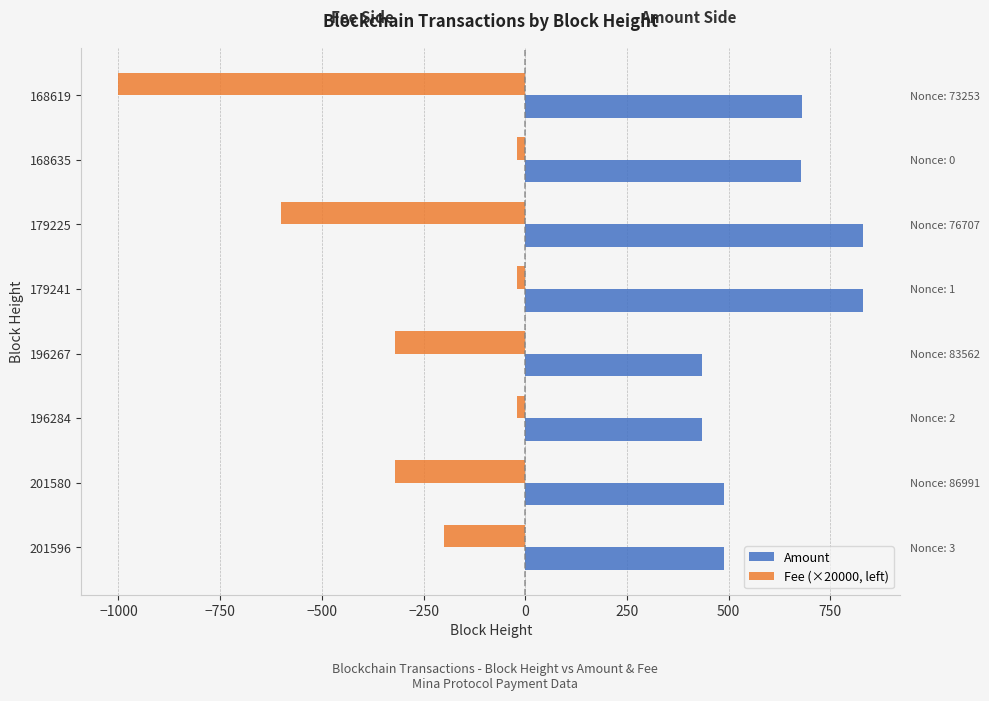

How many bars are there in total?

16